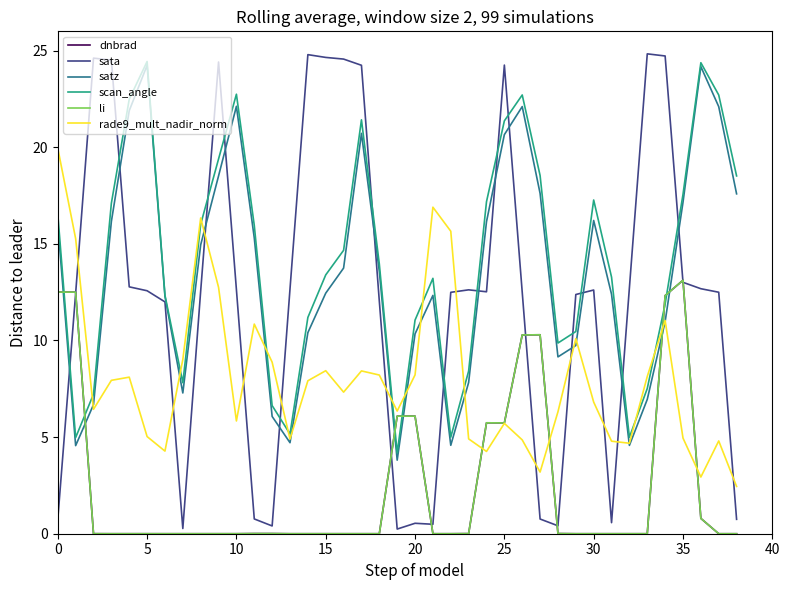

How many lines are shown in the chart?

6